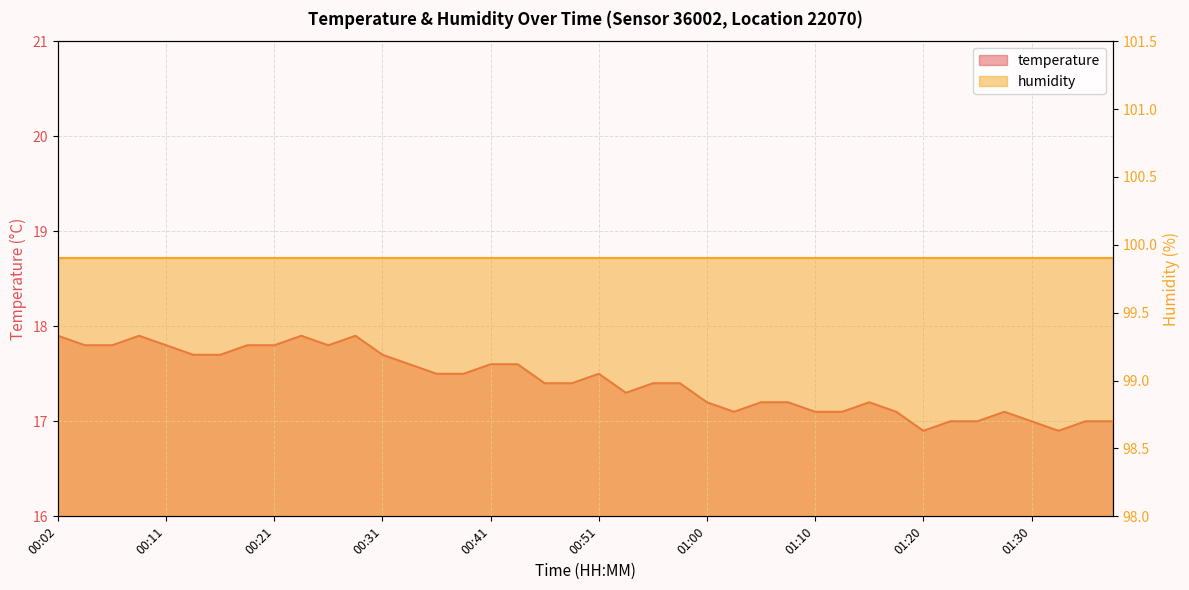

How many interior local valleys (lower than both neighbors) does the data have?

5